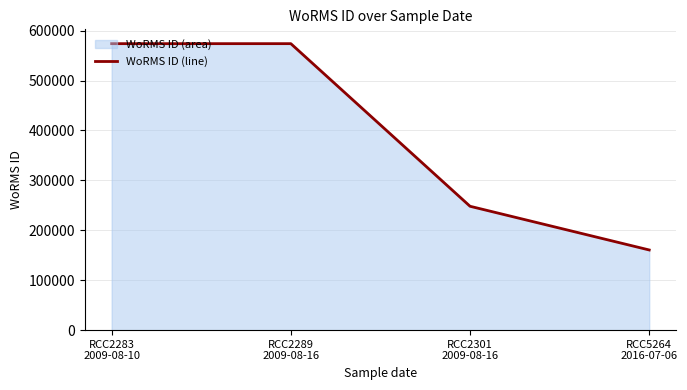

Between RCC2283
2009-08-10 and RCC2289
2009-08-16, which is larger?

RCC2283
2009-08-10